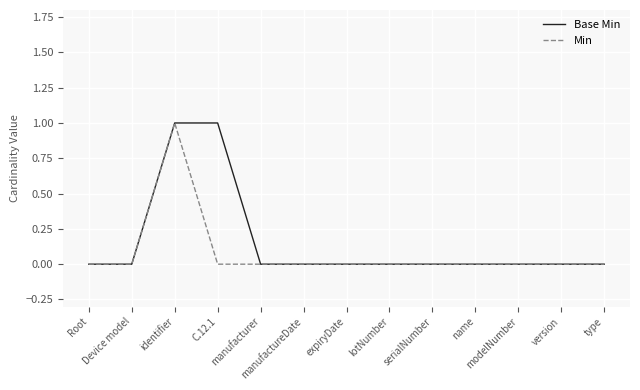

At which category is the sum across all series the highest?

identifier